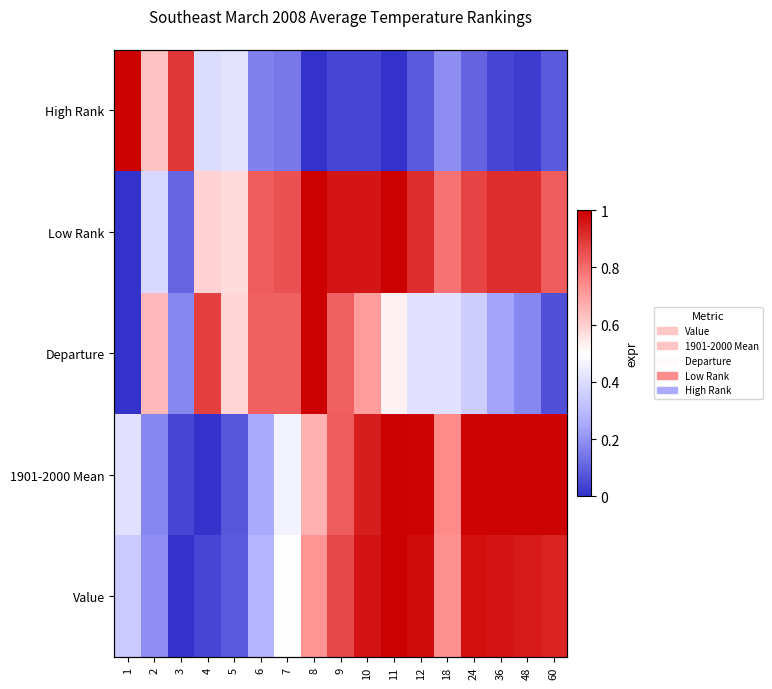

Count the number of values greater than 0.

15